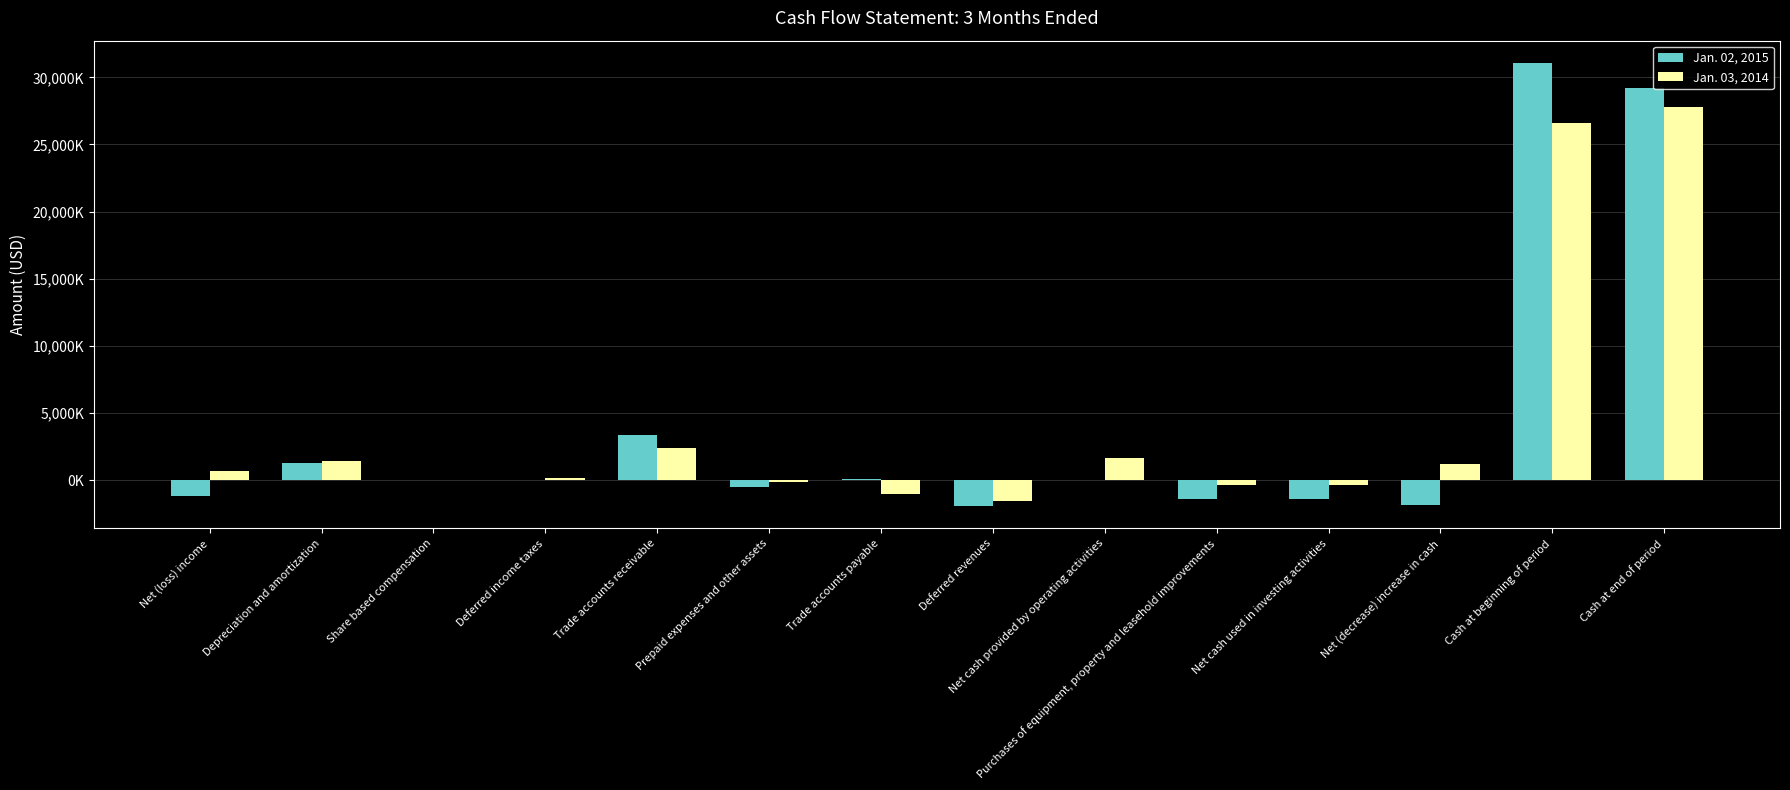

What are all the series names shown in the legend?

Jan. 02, 2015, Jan. 03, 2014